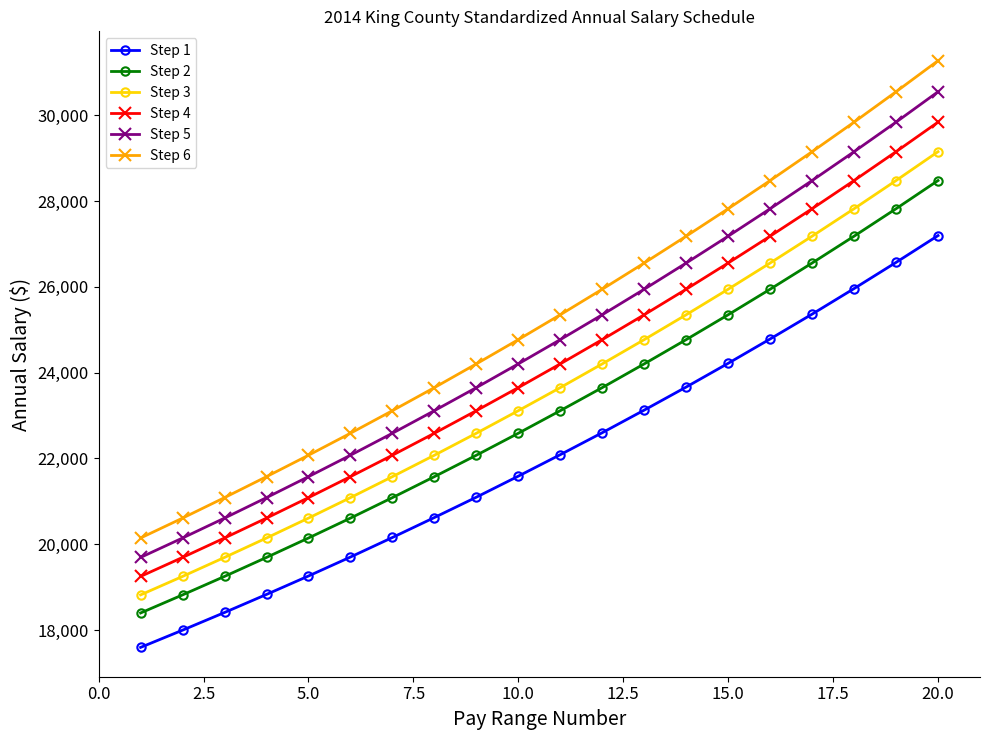

True or false: Step 4 has more than 2 interior local peaks.

False